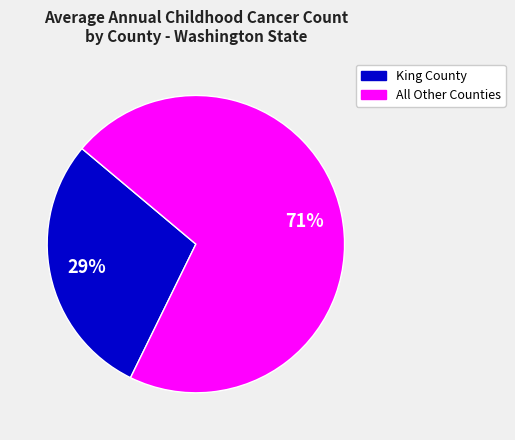

To the nearest percent, what is the difference between the largest and smallest slice percentages?

42%